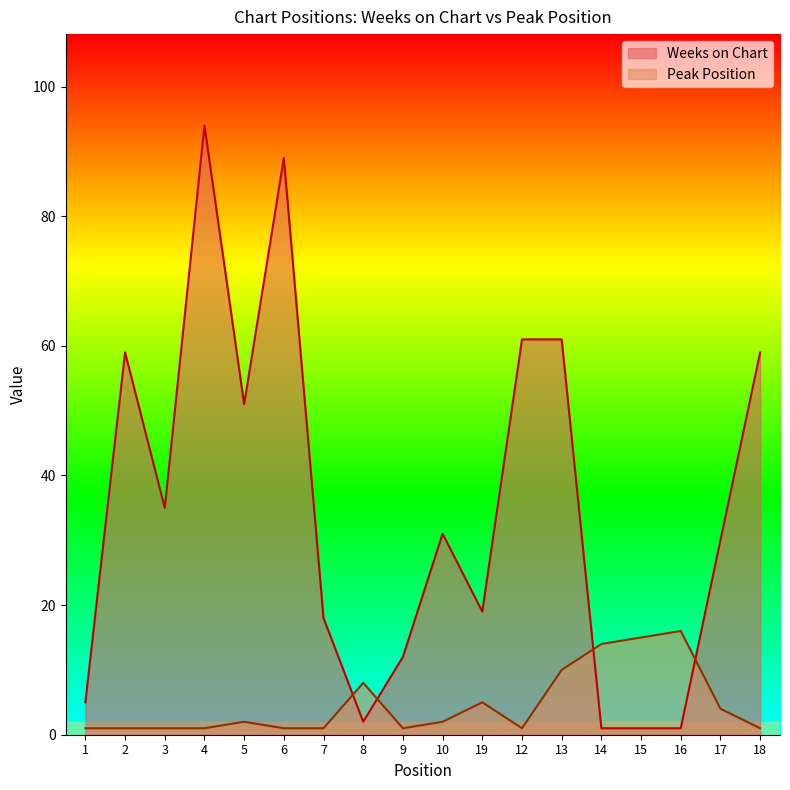

Between 4 and 6, which is larger?

4